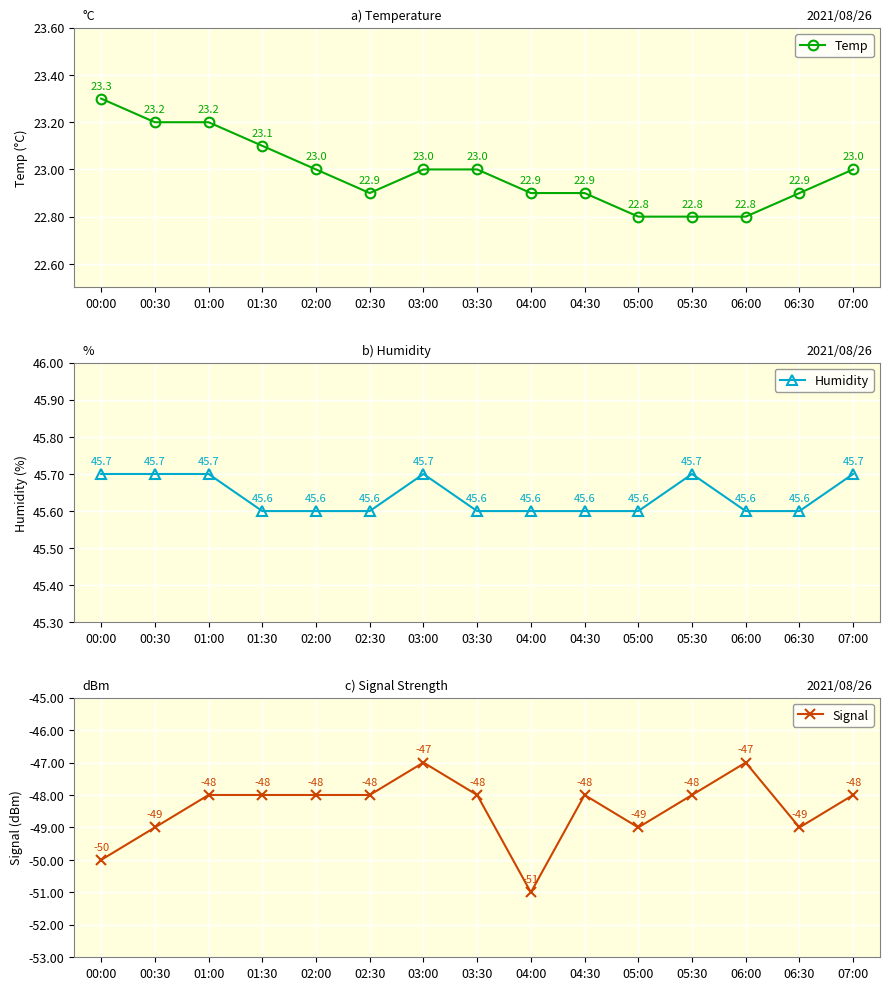

Between 07:00 and 03:30, which is larger?

07:00